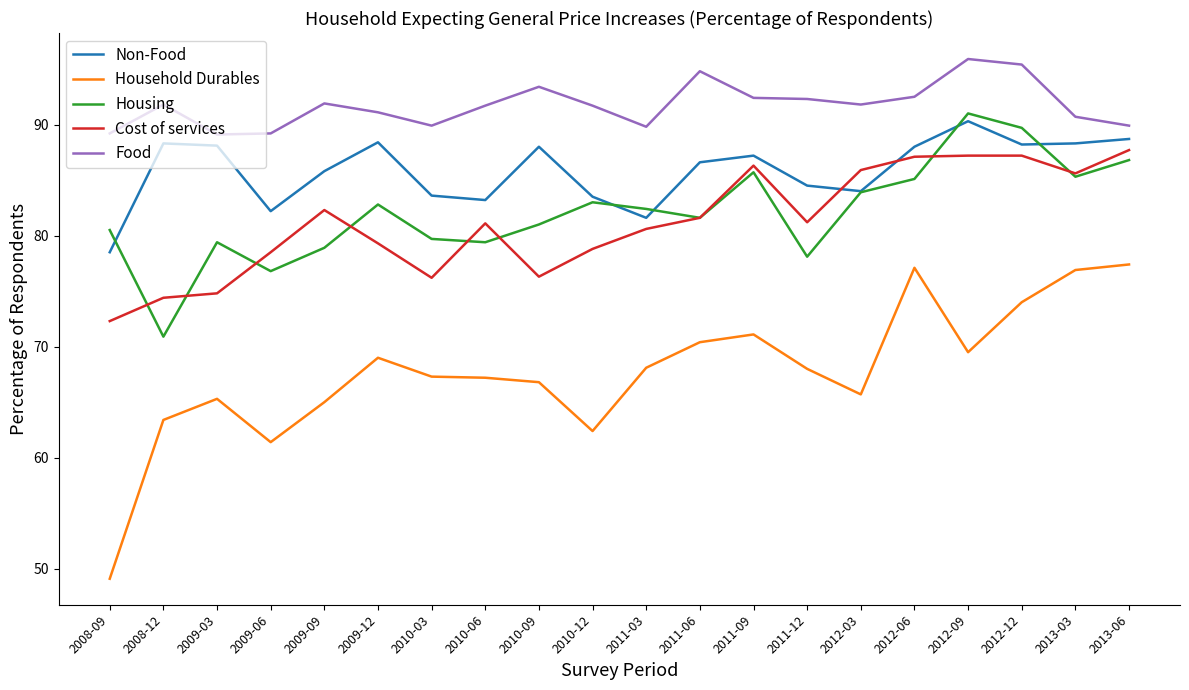

At which label does Household Durables reach its minimum?

2008-09